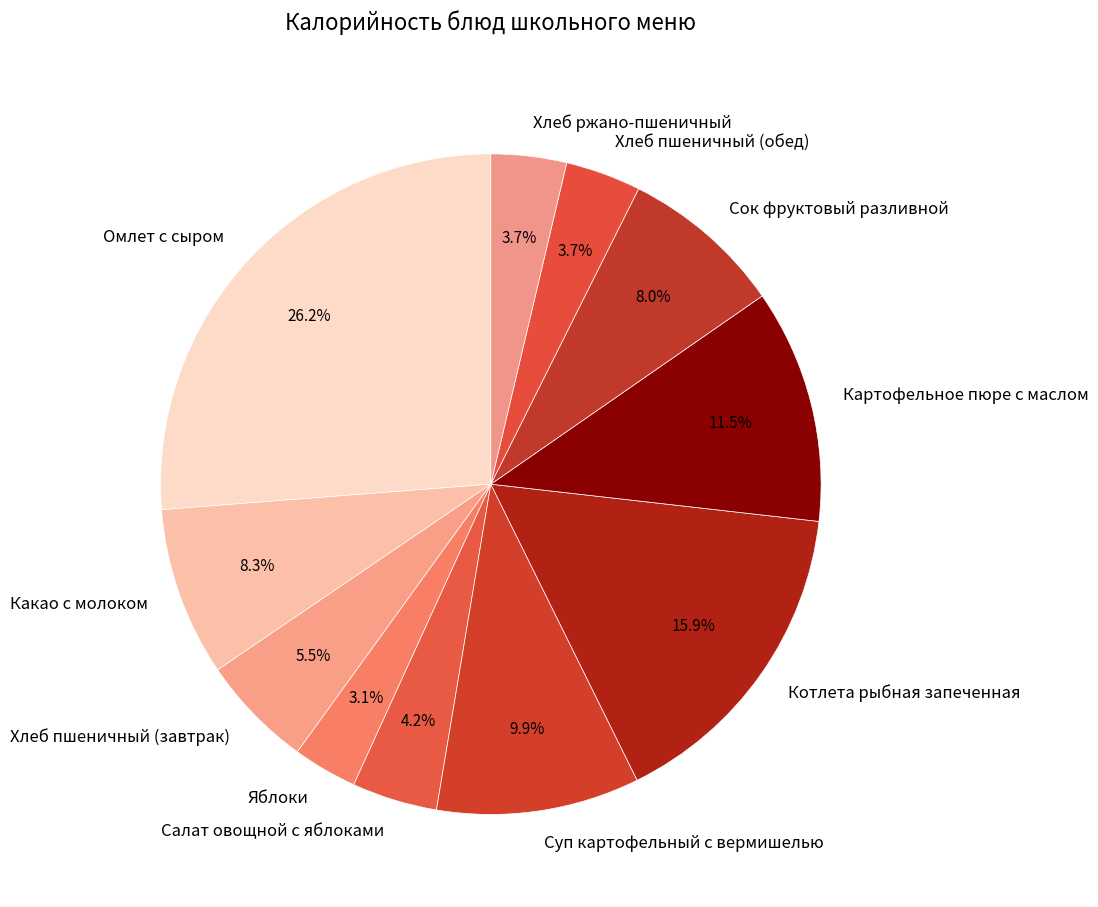

To the nearest percent, what is the difference between the largest and smallest slice percentages?

23%